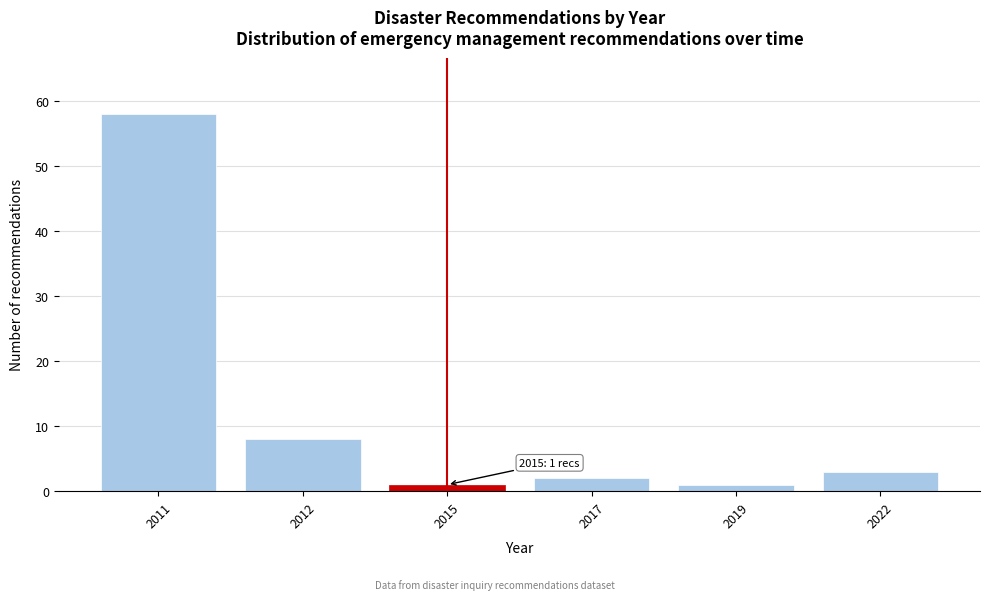

Reading left to right, what are all the values shown in this chart?

58	8	1	2	1	3